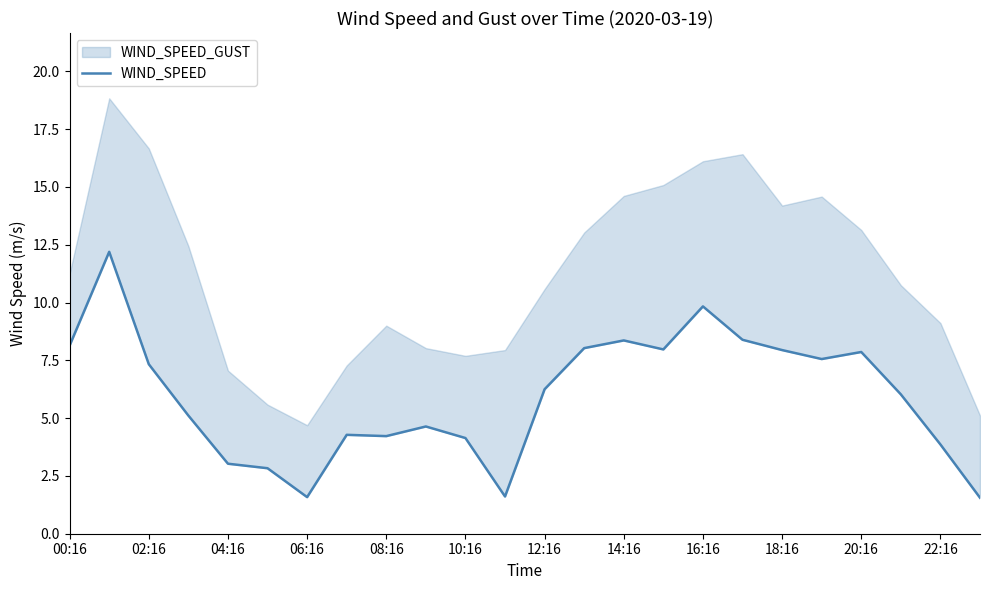

True or false: the data shows 12.9 at 18:16.

False